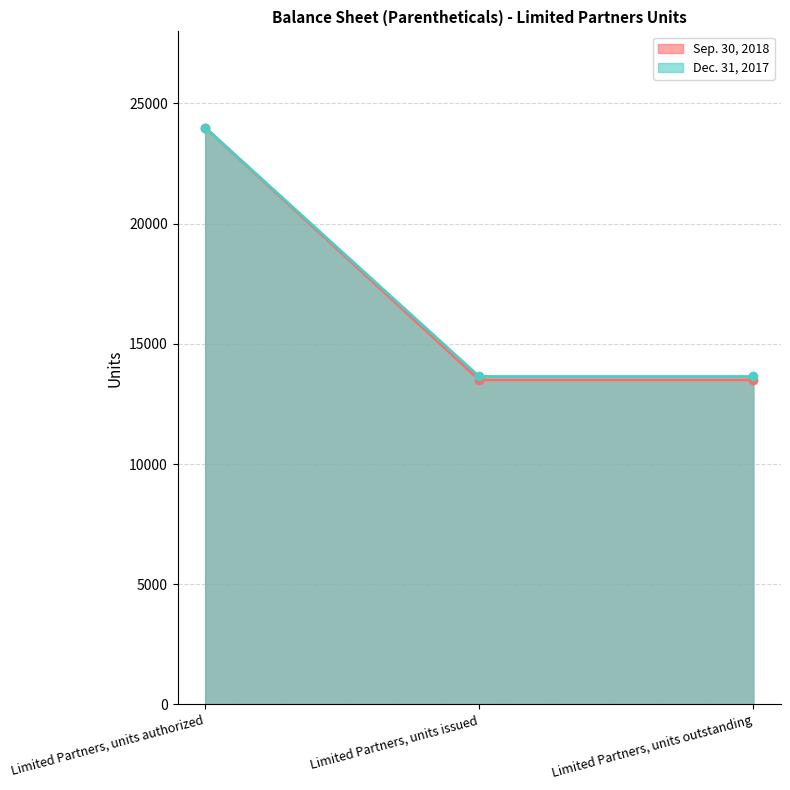

Which label corresponds to the largest value in the chart?

Limited Partners, units authorized